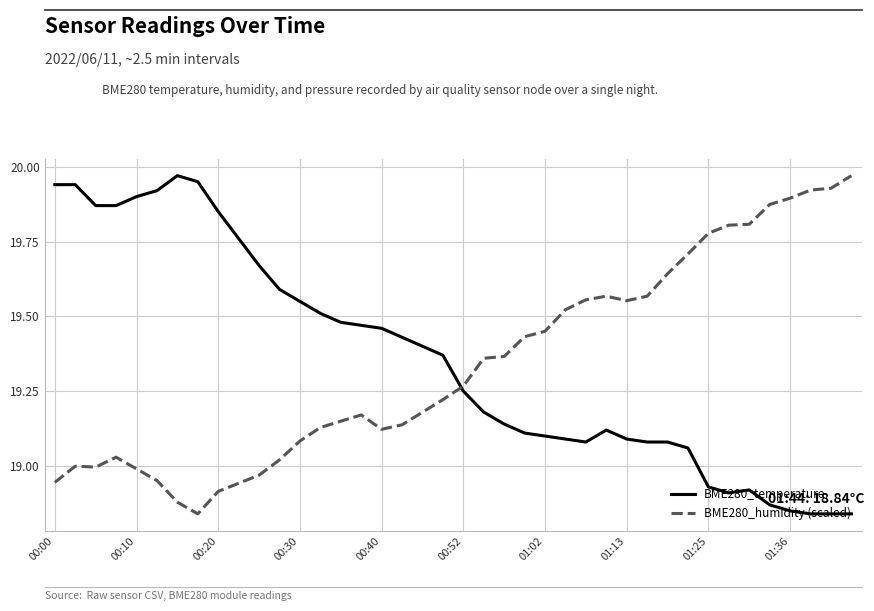

What are all the series names shown in the legend?

BME280_temperature, BME280_humidity (scaled)